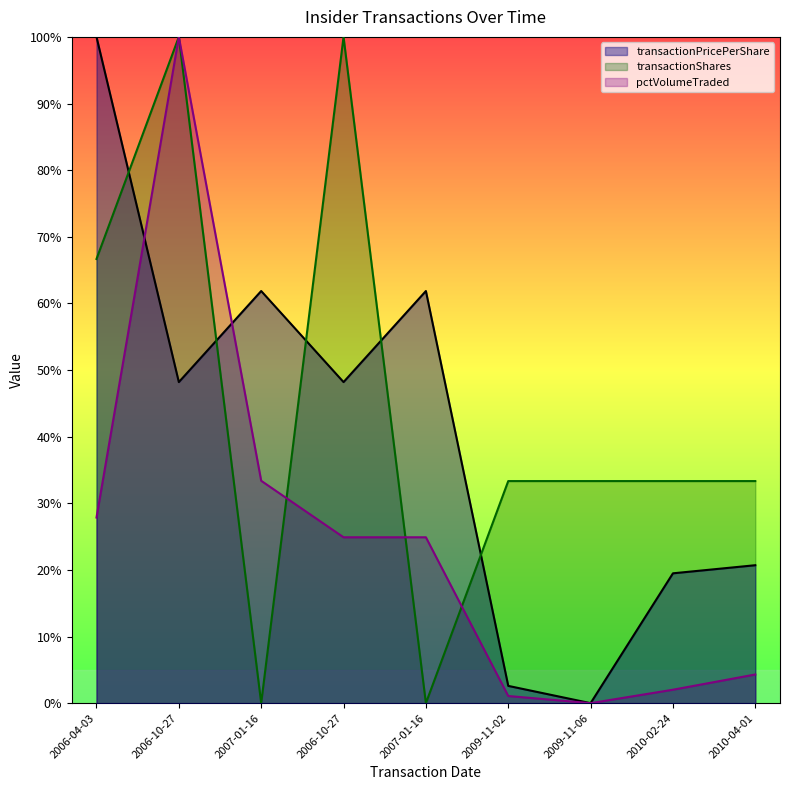

Which series changed the most between 2009-11-02 and 2009-11-06?

transactionPricePerShare